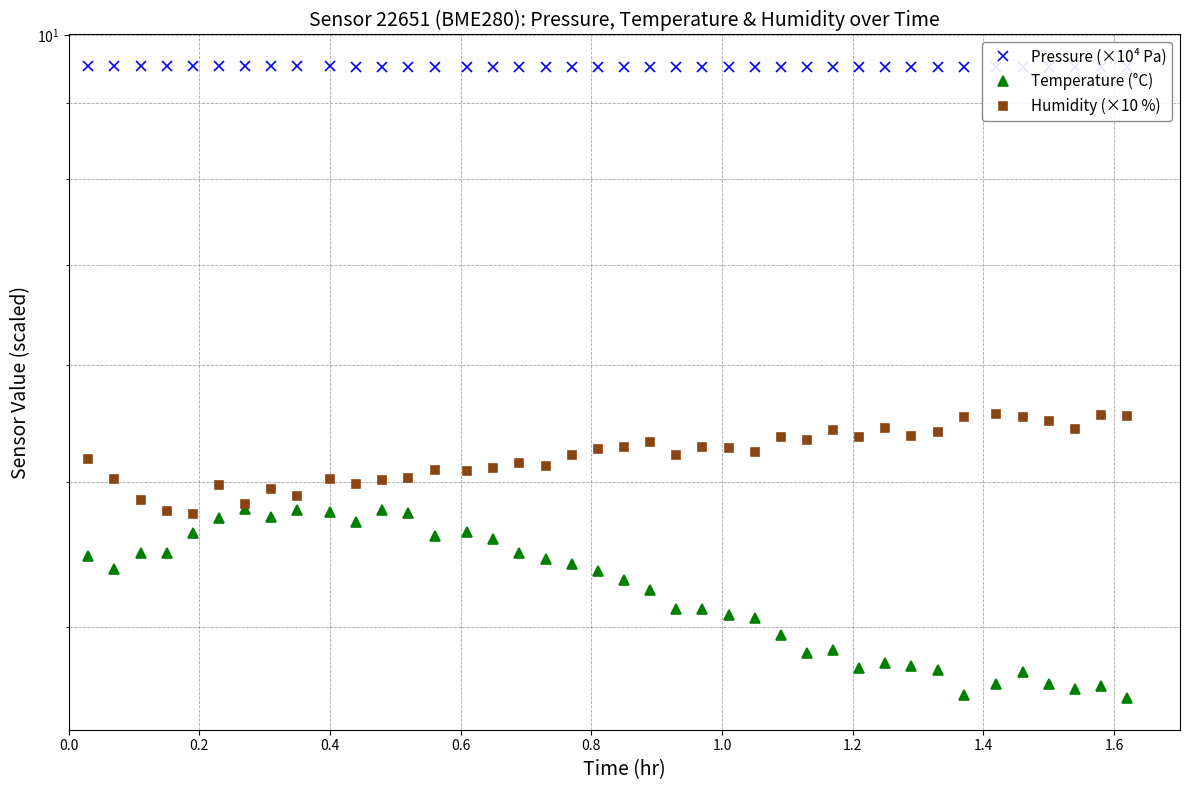

What are all the series names shown in the legend?

Pressure (×10⁴ Pa), Temperature (°C), Humidity (×10 %)